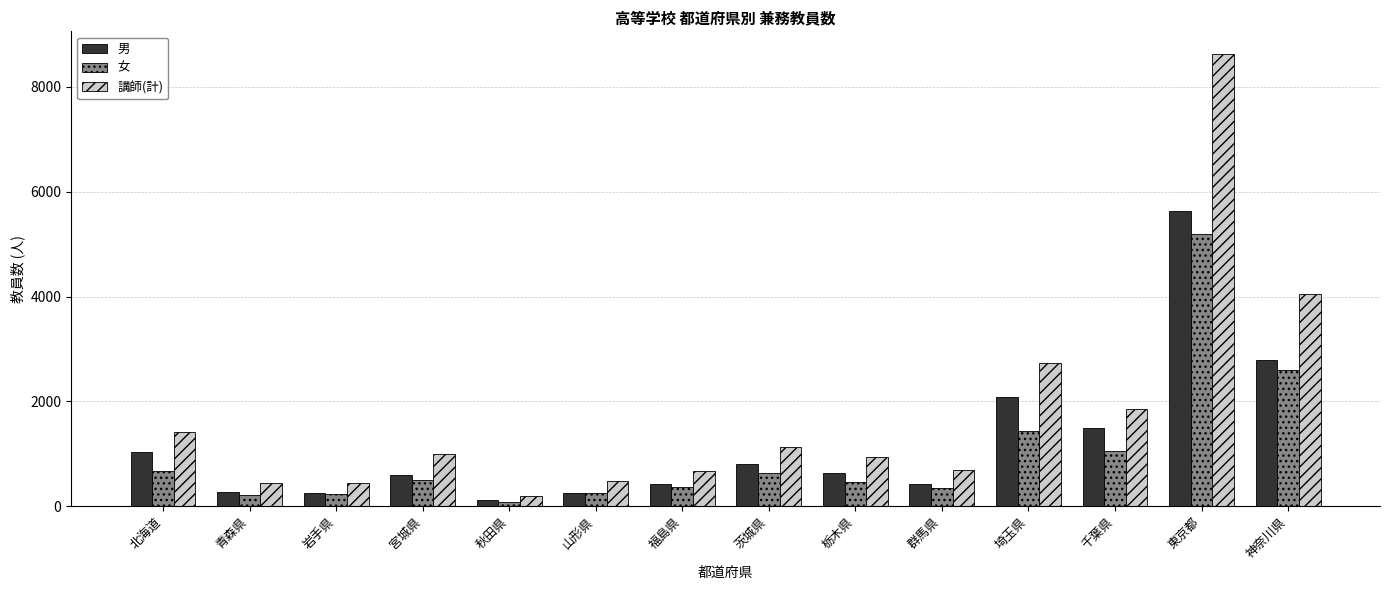

What are all the series names shown in the legend?

男, 女, 講師(計)